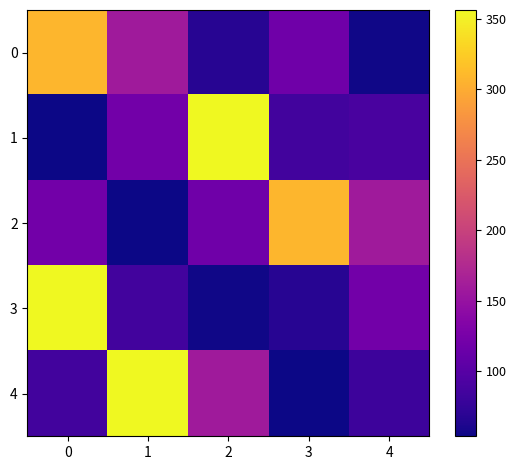

What is the spread (max minus min) of values at 1?

302.8